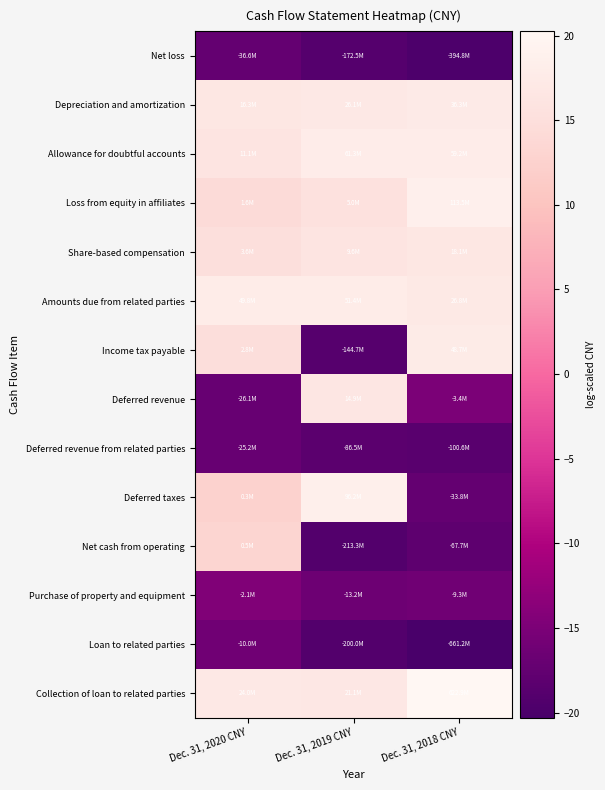

Reading left to right, transcribe all the data shown in this chart.

Net loss: Dec. 31, 2020 CNY=-17.4	Dec. 31, 2019 CNY=-19.0	Dec. 31, 2018 CNY=-19.8
Depreciation and amortization: Dec. 31, 2020 CNY=16.6	Dec. 31, 2019 CNY=17.1	Dec. 31, 2018 CNY=17.4
Allowance for doubtful accounts: Dec. 31, 2020 CNY=16.2	Dec. 31, 2019 CNY=17.9	Dec. 31, 2018 CNY=17.9
Loss from equity in affiliates: Dec. 31, 2020 CNY=14.3	Dec. 31, 2019 CNY=15.4	Dec. 31, 2018 CNY=18.5
Share-based compensation: Dec. 31, 2020 CNY=15.1	Dec. 31, 2019 CNY=16.1	Dec. 31, 2018 CNY=16.7
Amounts due from related parties: Dec. 31, 2020 CNY=17.7	Dec. 31, 2019 CNY=17.8	Dec. 31, 2018 CNY=17.1
Income tax payable: Dec. 31, 2020 CNY=14.8	Dec. 31, 2019 CNY=-18.8	Dec. 31, 2018 CNY=17.7
Deferred revenue: Dec. 31, 2020 CNY=-17.1	Dec. 31, 2019 CNY=16.5	Dec. 31, 2018 CNY=-15.1
Deferred revenue from related parties: Dec. 31, 2020 CNY=-17.0	Dec. 31, 2019 CNY=-18.3	Dec. 31, 2018 CNY=-18.4
Deferred taxes: Dec. 31, 2020 CNY=12.6	Dec. 31, 2019 CNY=18.4	Dec. 31, 2018 CNY=-17.3
Net cash from operating: Dec. 31, 2020 CNY=13.2	Dec. 31, 2019 CNY=-19.2	Dec. 31, 2018 CNY=-18.0
Purchase of property and equipment: Dec. 31, 2020 CNY=-14.6	Dec. 31, 2019 CNY=-16.4	Dec. 31, 2018 CNY=-16.0
Loan to related parties: Dec. 31, 2020 CNY=-16.1	Dec. 31, 2019 CNY=-19.1	Dec. 31, 2018 CNY=-20.3
Collection of loan to related parties: Dec. 31, 2020 CNY=17.0	Dec. 31, 2019 CNY=16.9	Dec. 31, 2018 CNY=20.2